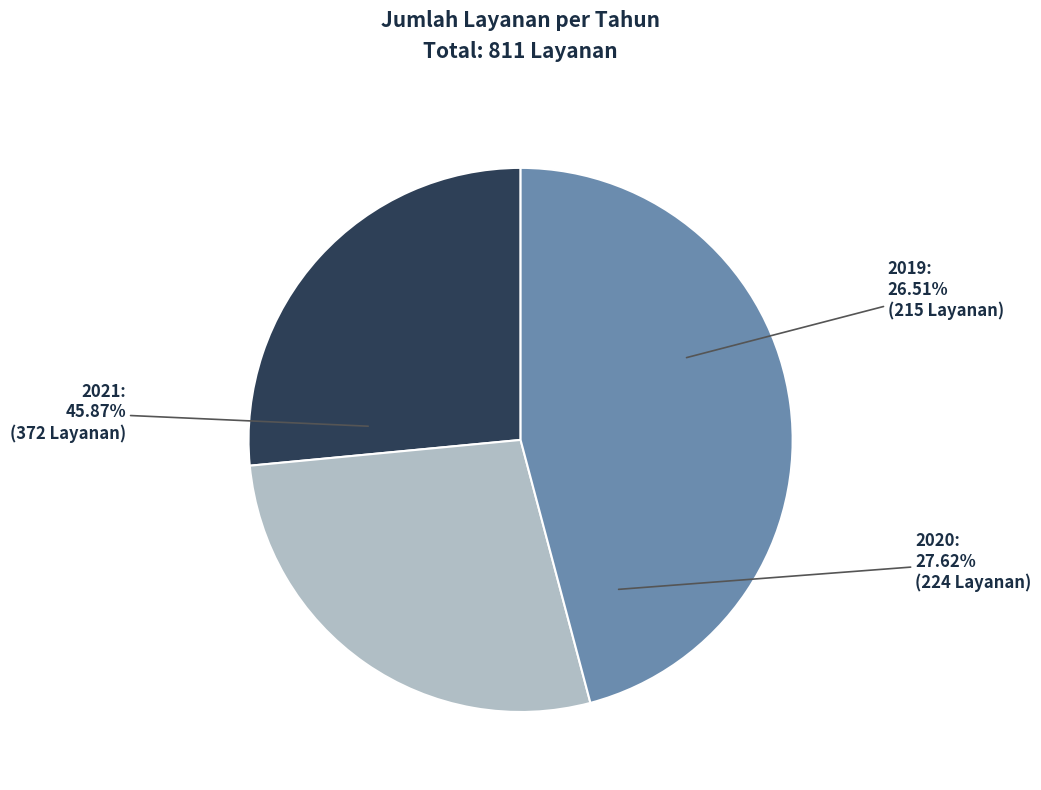

Is it true that 2021 is 46% of the pie?

True